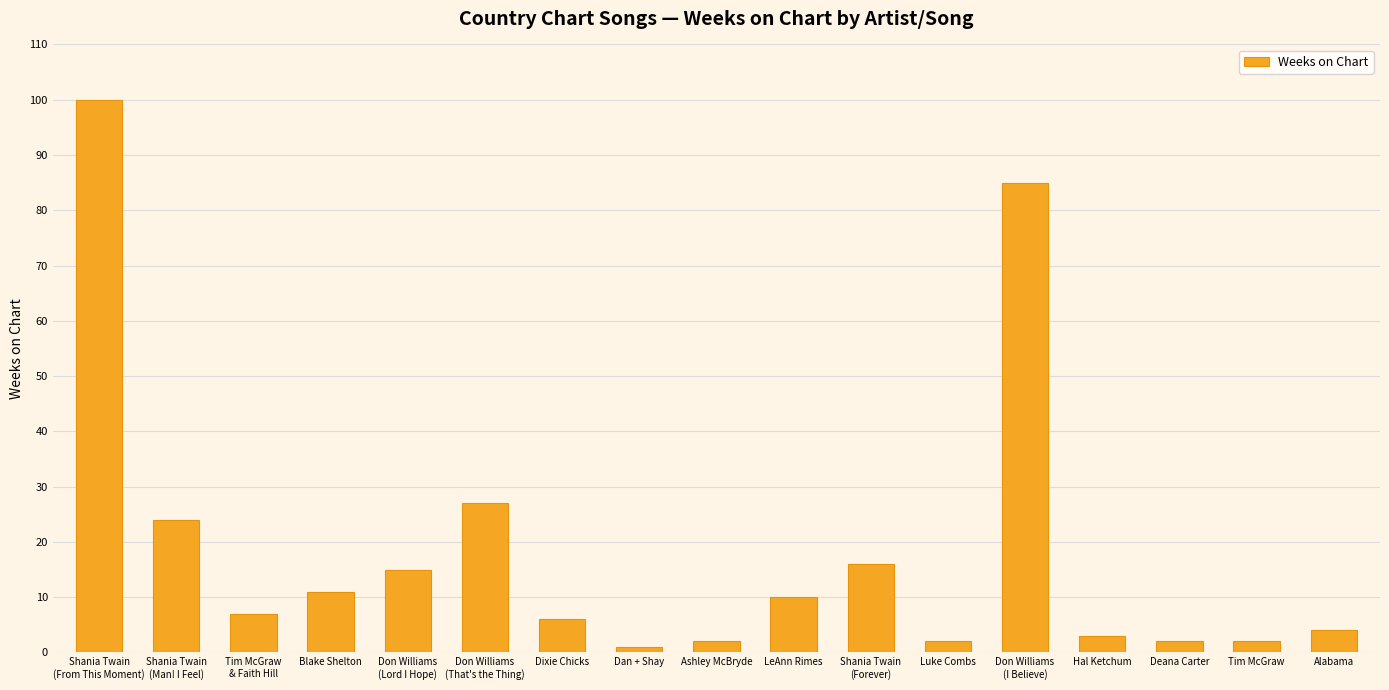

Between Tim McGraw
& Faith Hill and Shania Twain
(Forever), which is larger?

Shania Twain
(Forever)